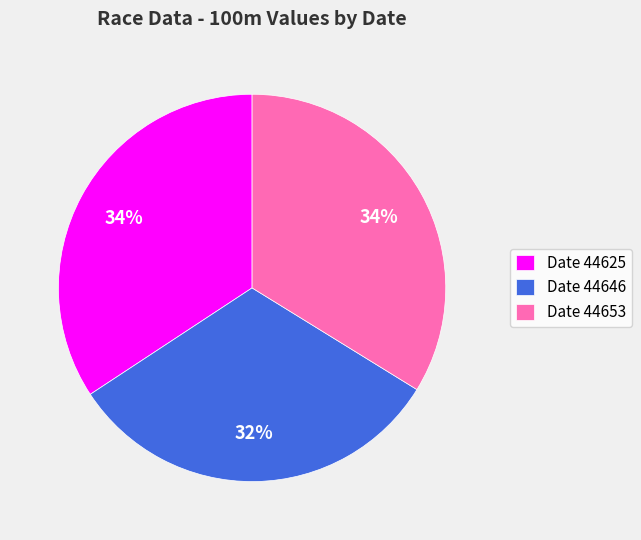

To the nearest percent, what is the average slice percentage?

33%